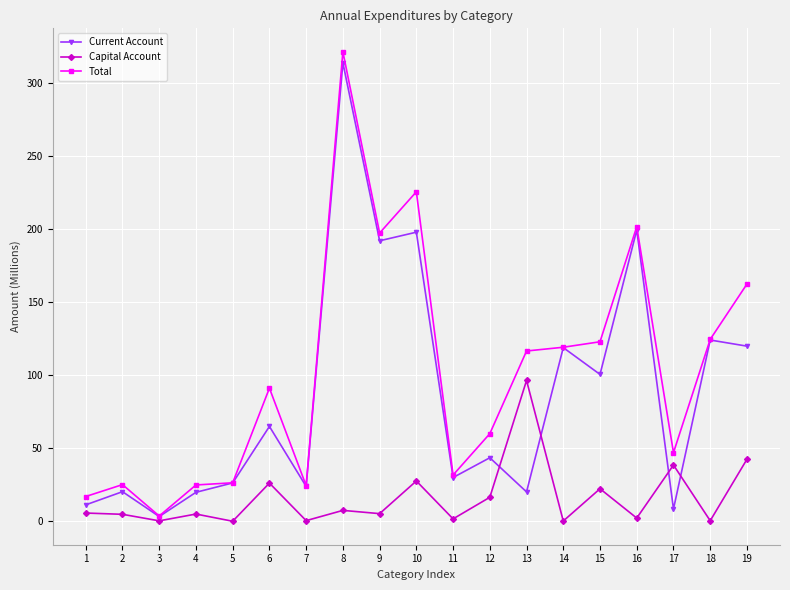

What is the sum of all Current Account values?

1640.6